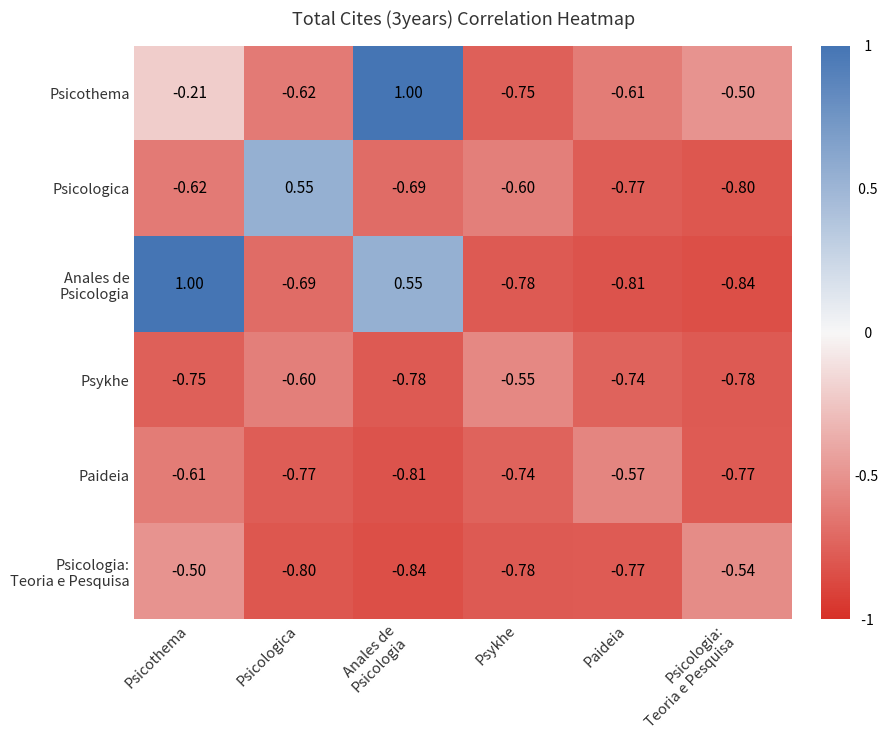

Where is Psicothema nearest to the value 0?

Psicothema